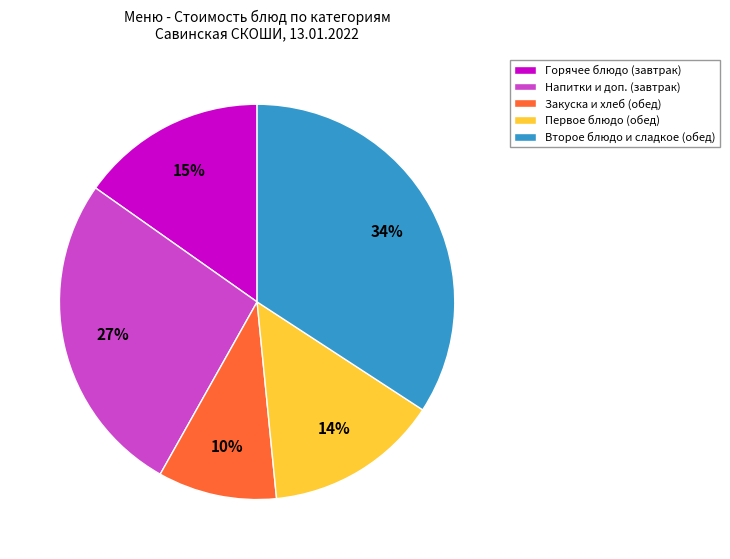

Which slice is the largest?

Второе блюдо и сладкое (обед)